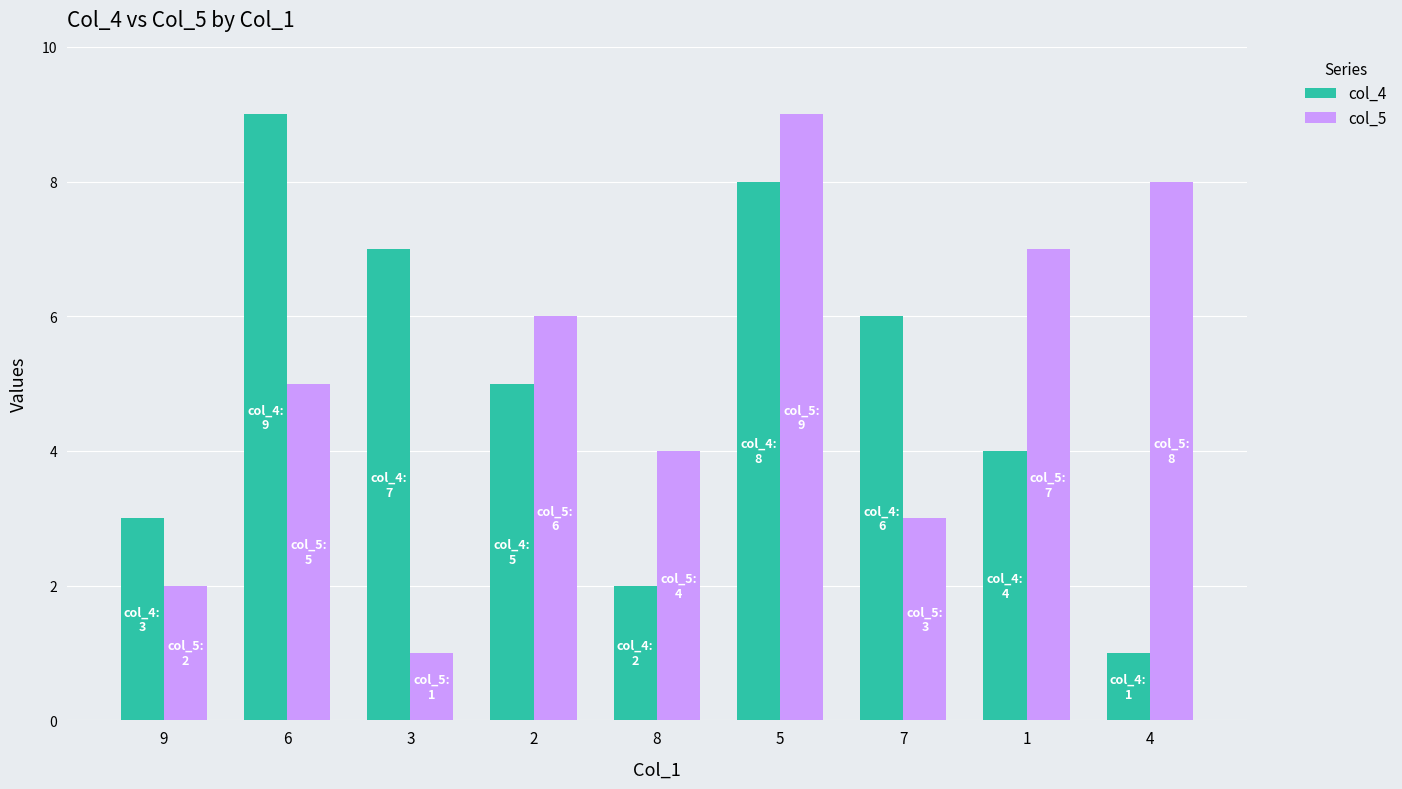

Reading right to left, what are all the values shown in this chart?

col_4: 4=1	1=4	7=6	5=8	8=2	2=5	3=7	6=9	9=3
col_5: 4=8	1=7	7=3	5=9	8=4	2=6	3=1	6=5	9=2